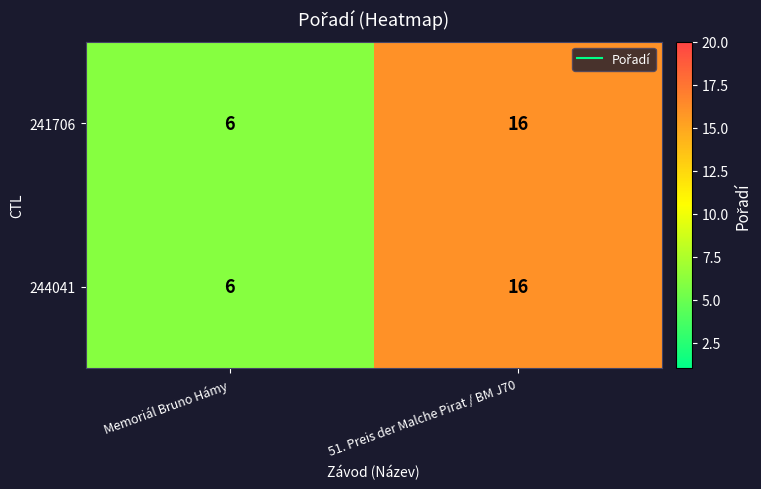

Reading left to right, extract all data points from this chart.

241706: Memoriál Bruno Hámy=6	51. Preis der Malche Pirat / BM J70=16
244041: Memoriál Bruno Hámy=6	51. Preis der Malche Pirat / BM J70=16